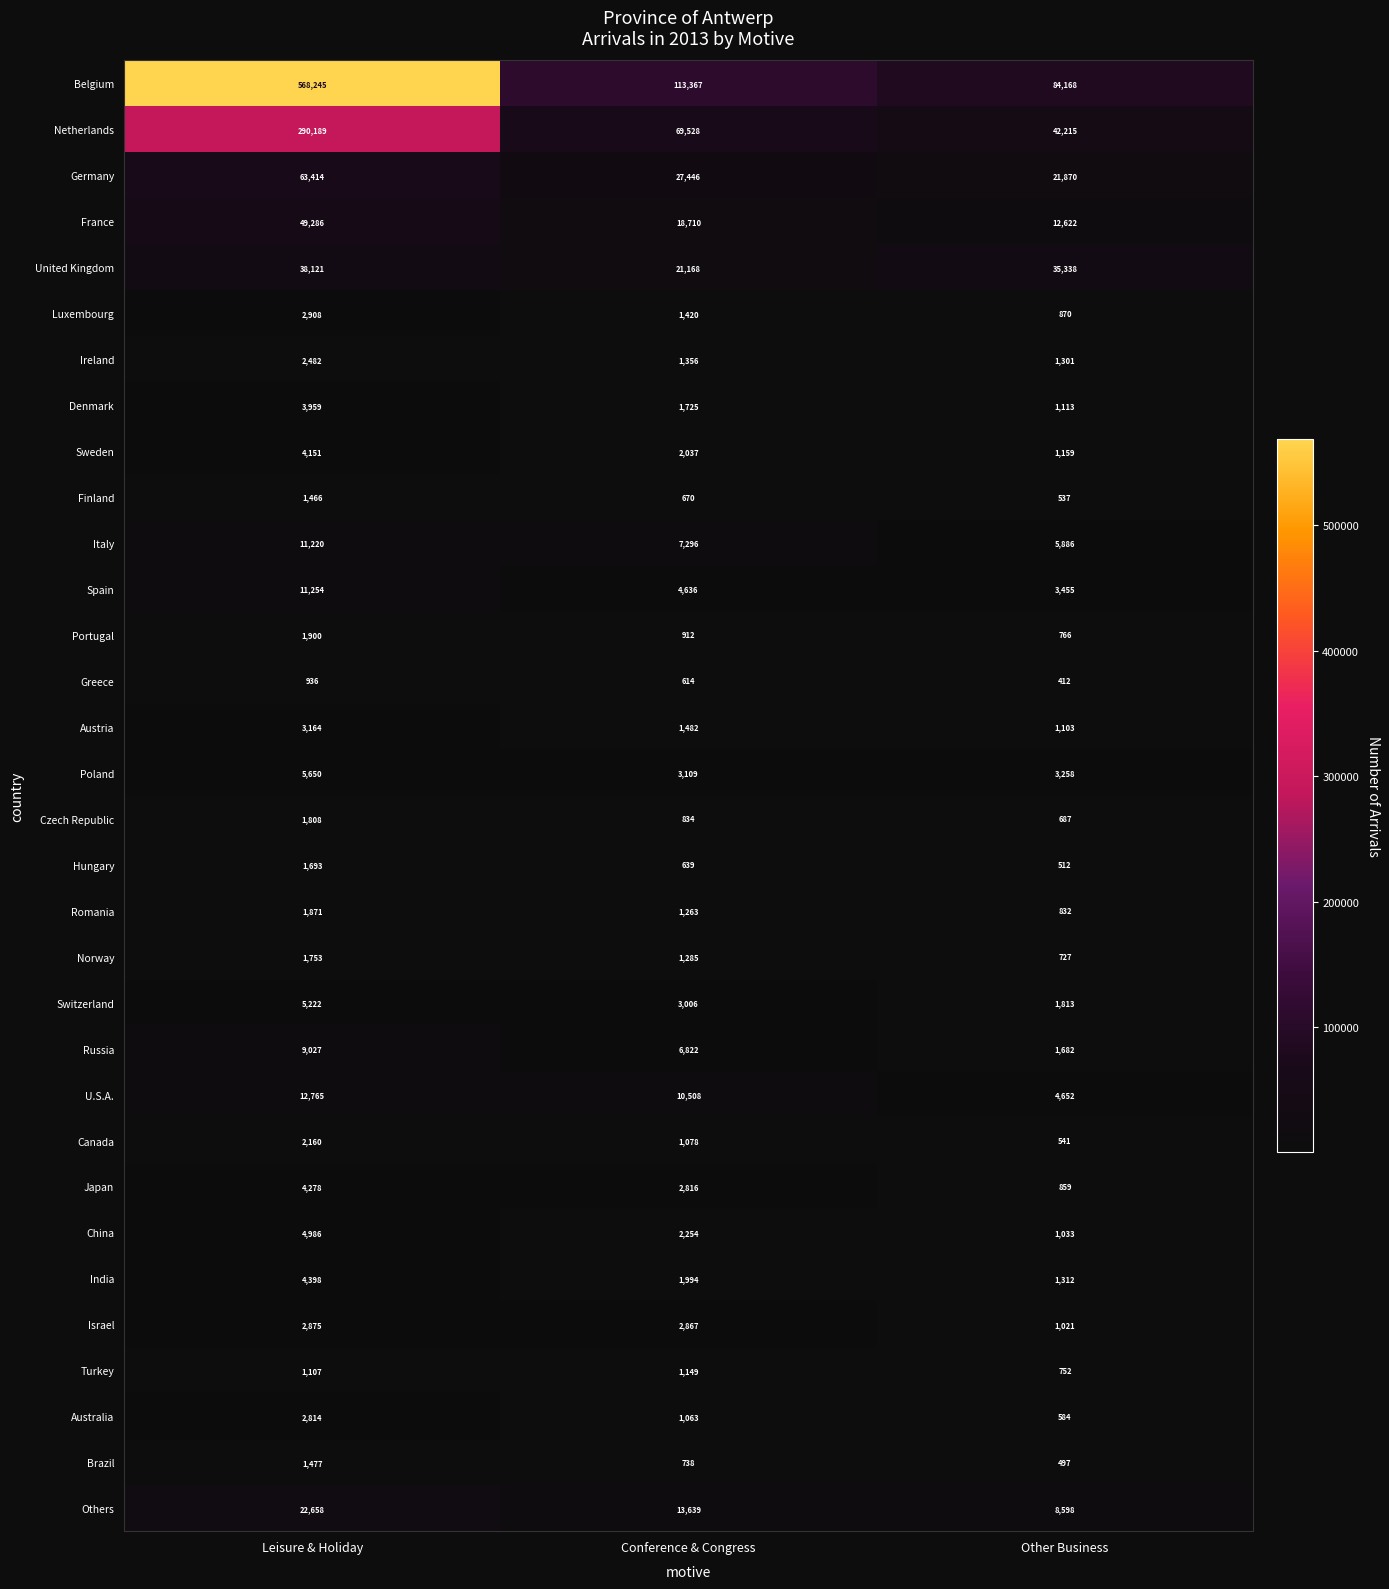

Count the number of categories in the chart.

3